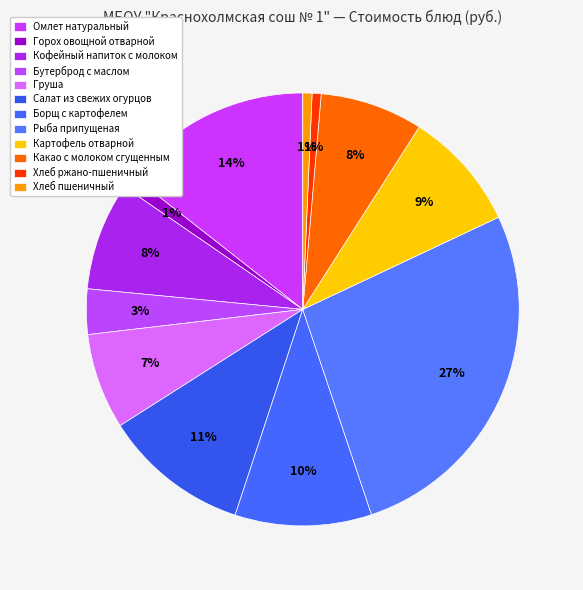

Count the number of slices in the pie.

12